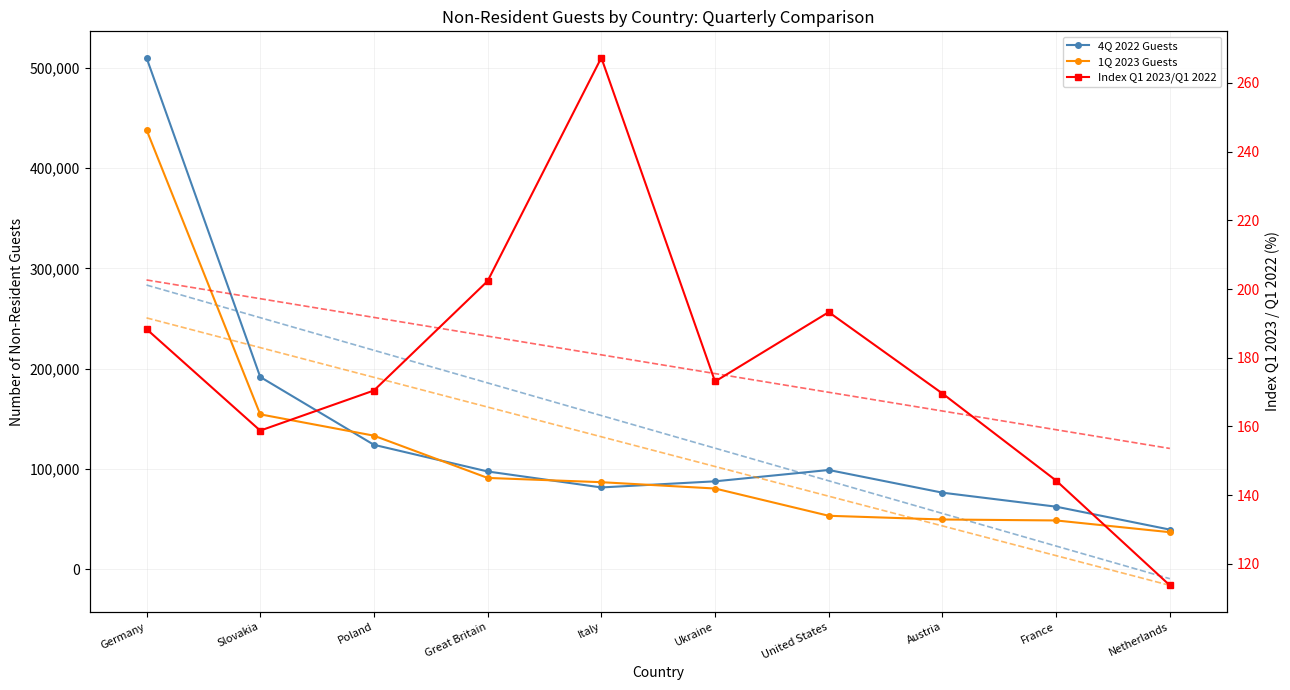

What is the sum of all 1Q 2023 Guests values?

1171658.0